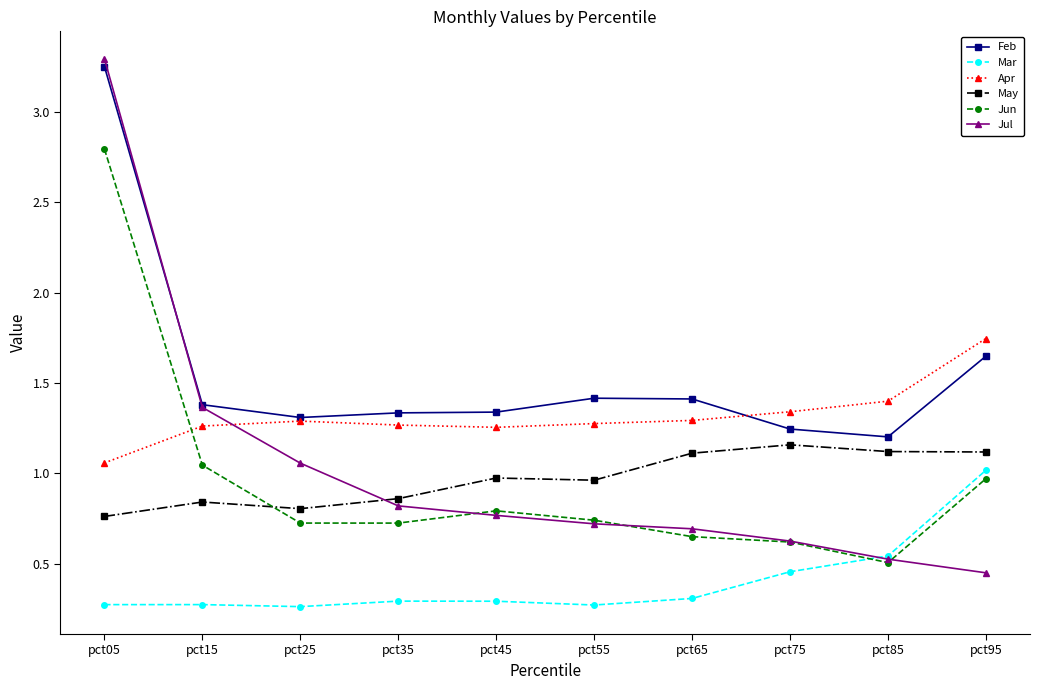

Which series has the widest spread of values?

Jul